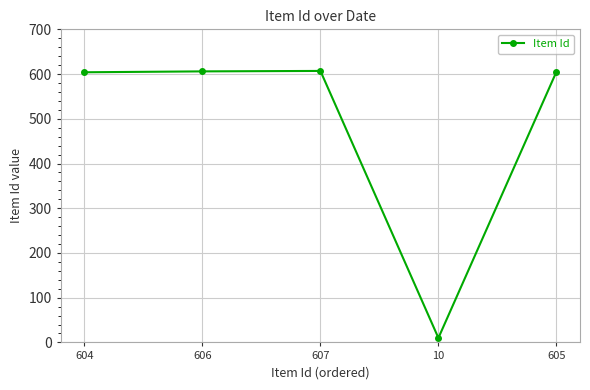

At which category does the chart reach its minimum across all series?

10